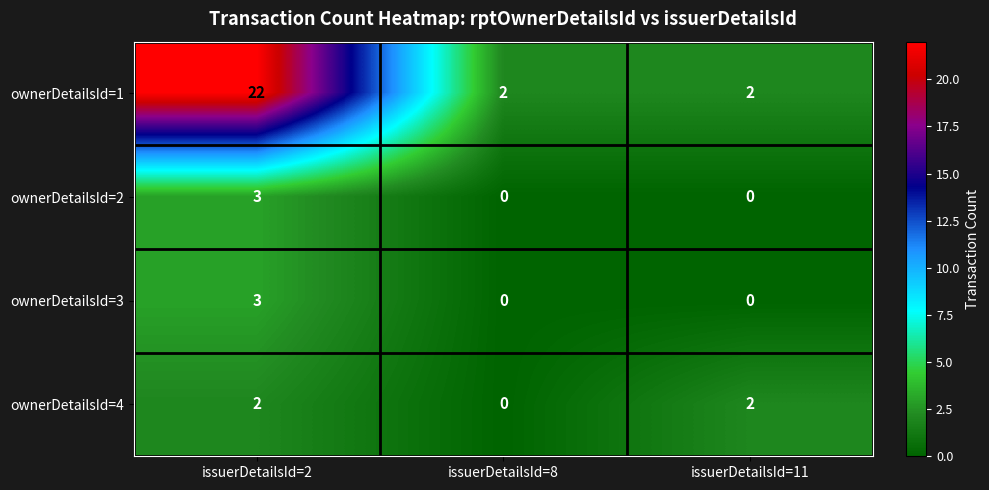

Count the ownerDetailsId=3 values in the range 0 to 3.

3